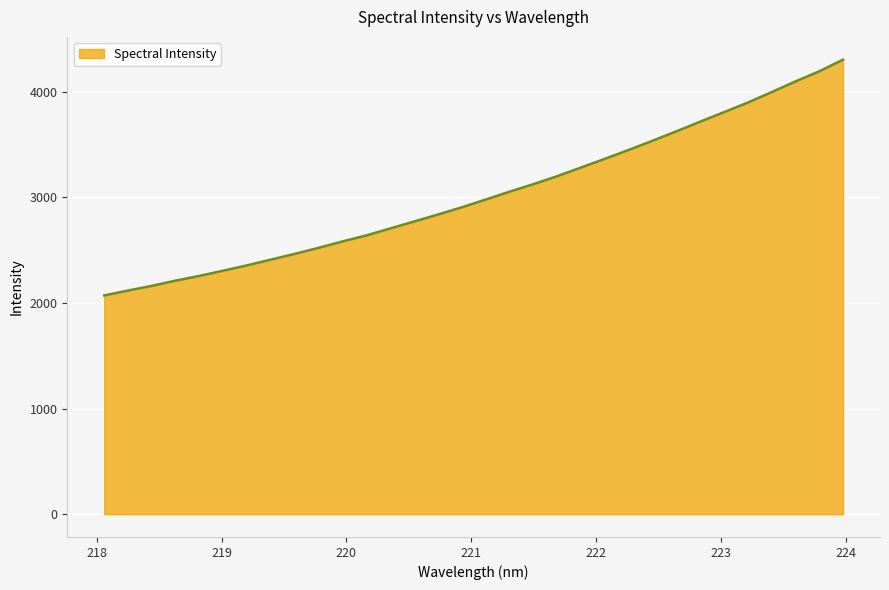

What is the difference between the maximum and minimum values?

2233.0